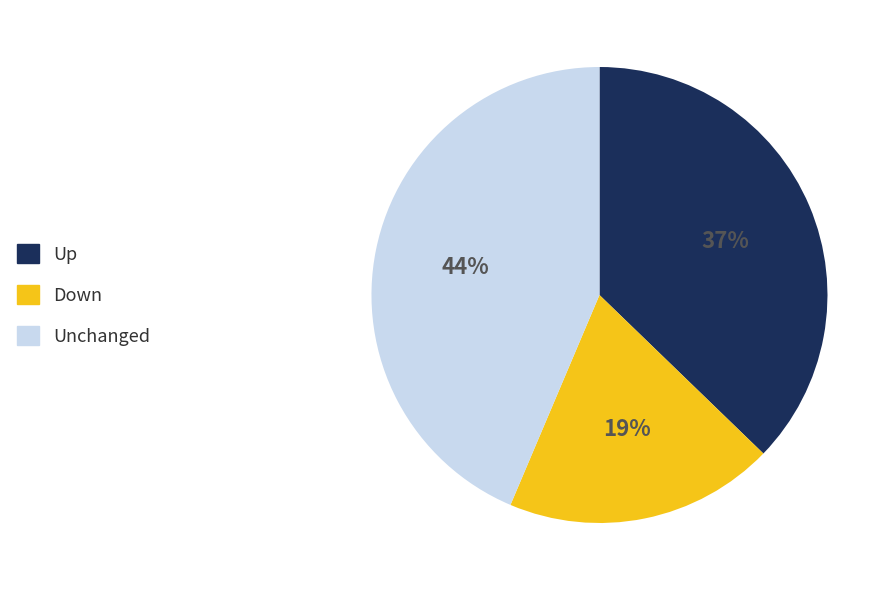

What is the smallest slice in the pie chart?

Down